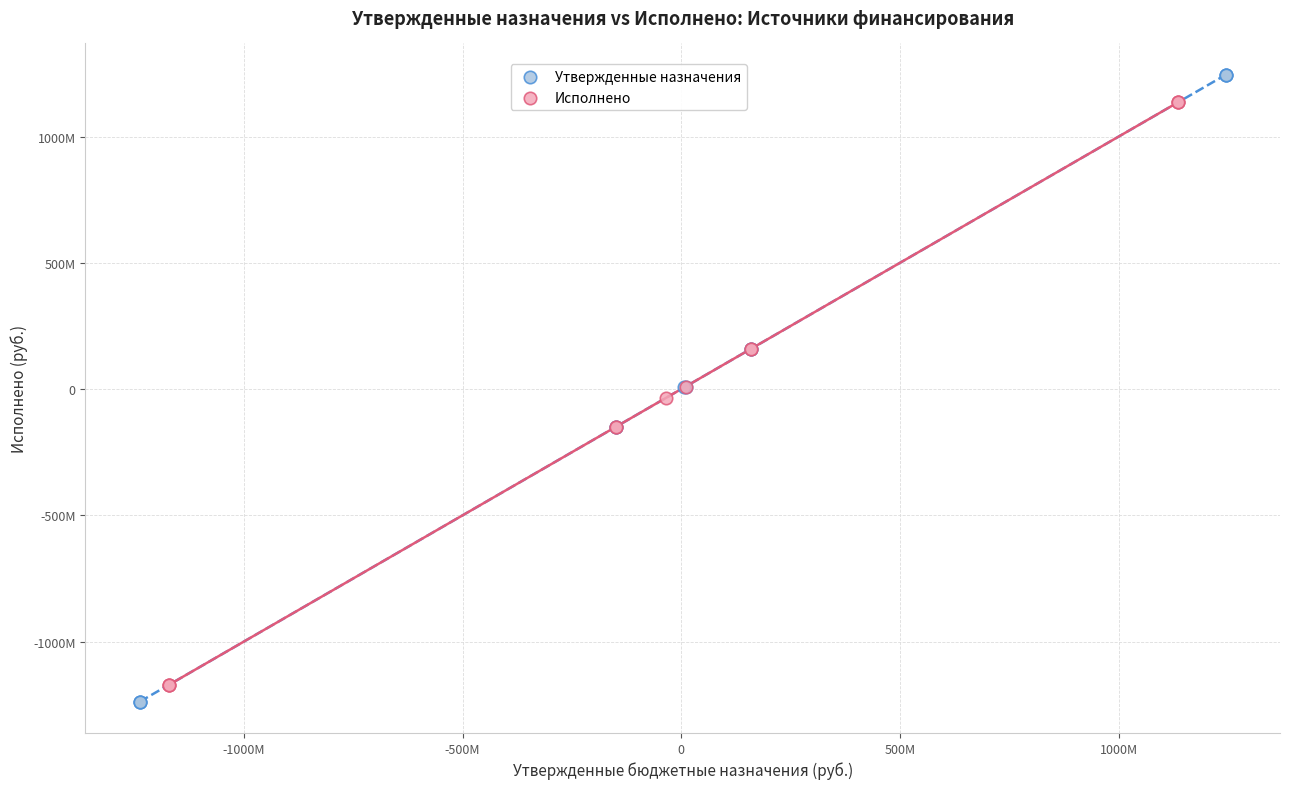

Which series contains the lowest Y value?

Утвержденные назначения